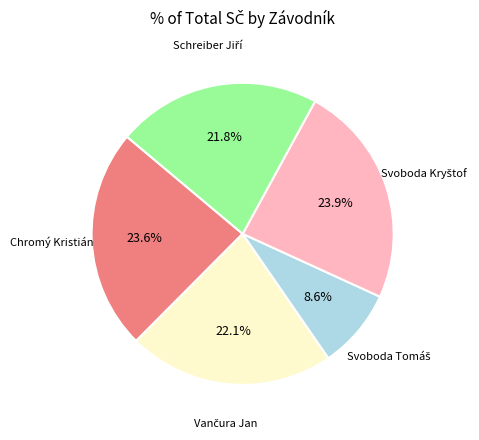

How many slices are in this pie chart?

5